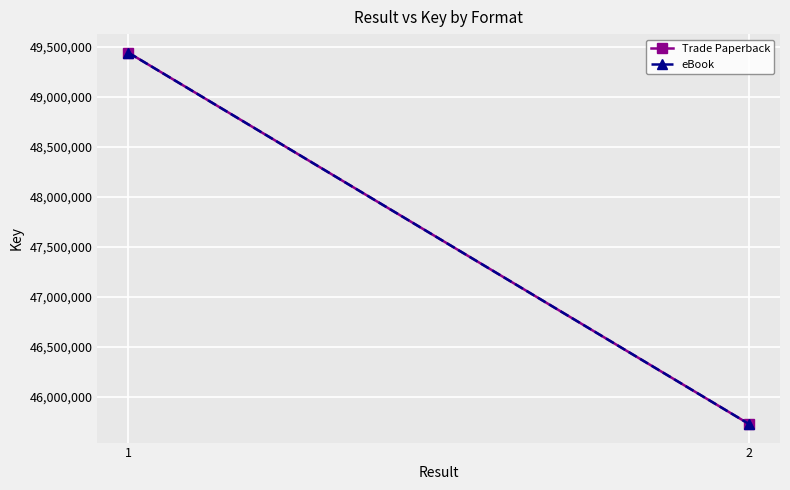

How many lines are shown in the chart?

2